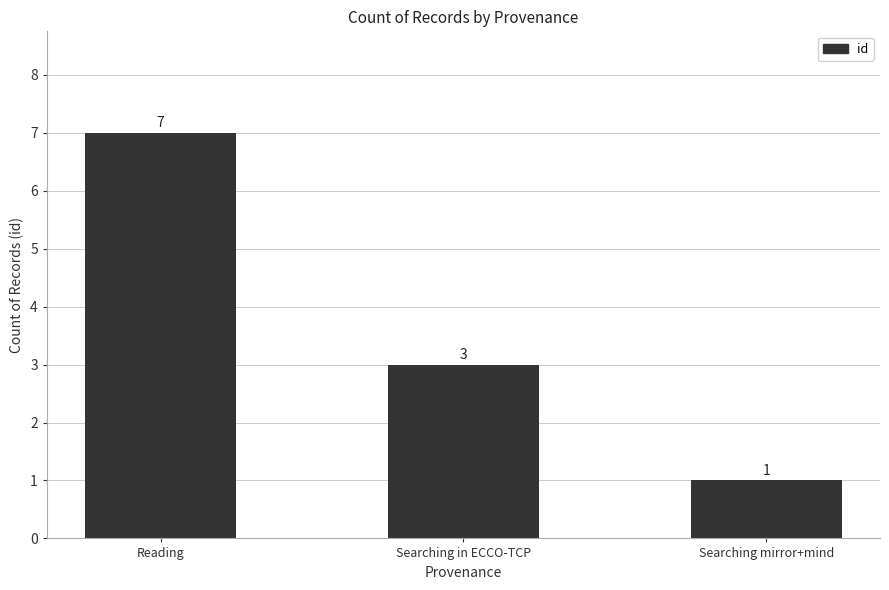

Rank the categories by value from highest to lowest.

Reading, Searching in ECCO-TCP, Searching mirror+mind